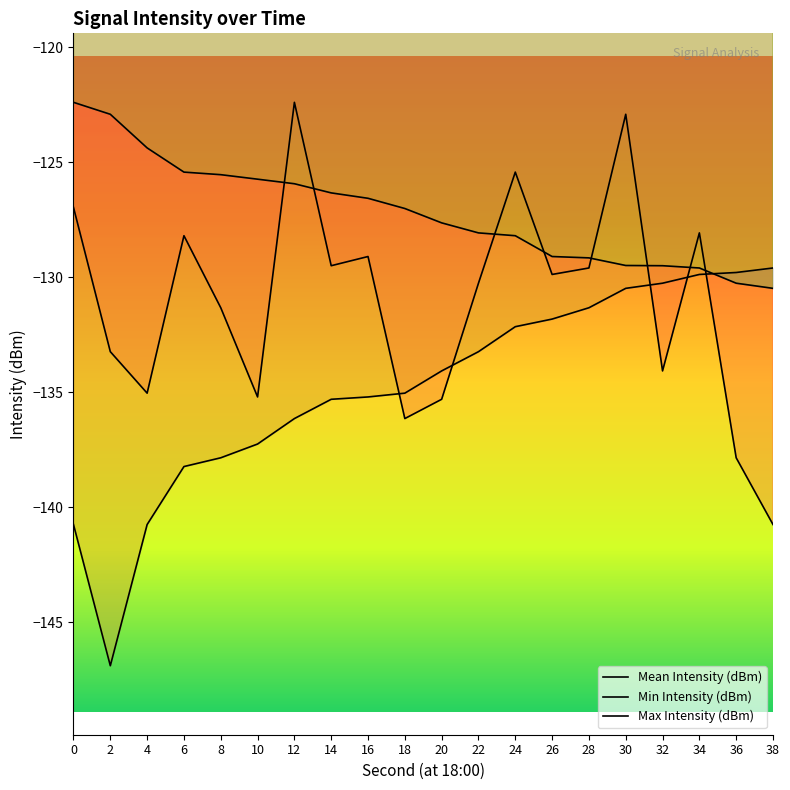

Which has a higher value, 20 or 10?

10